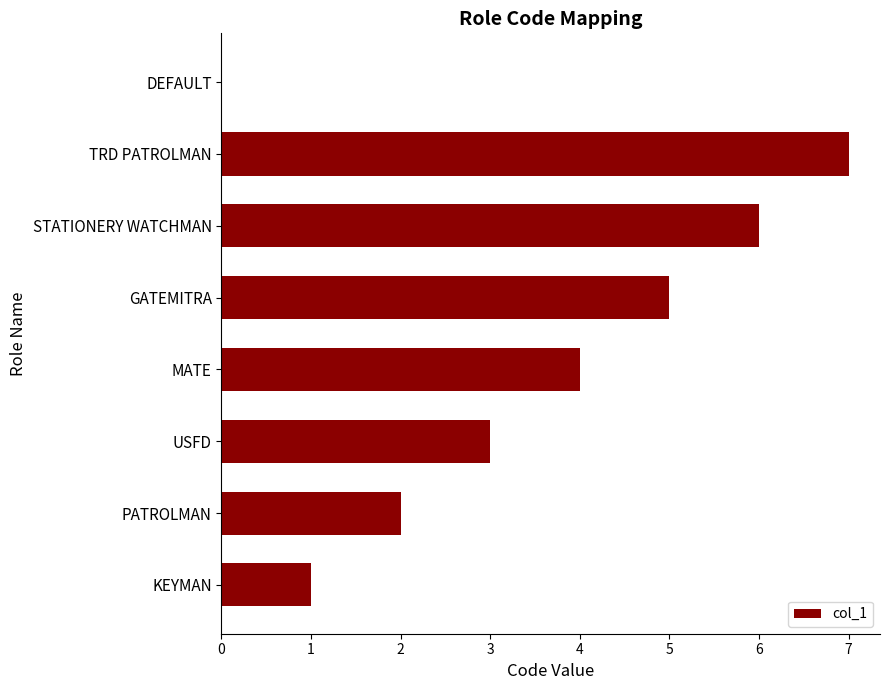

What is the sum of all values?

28